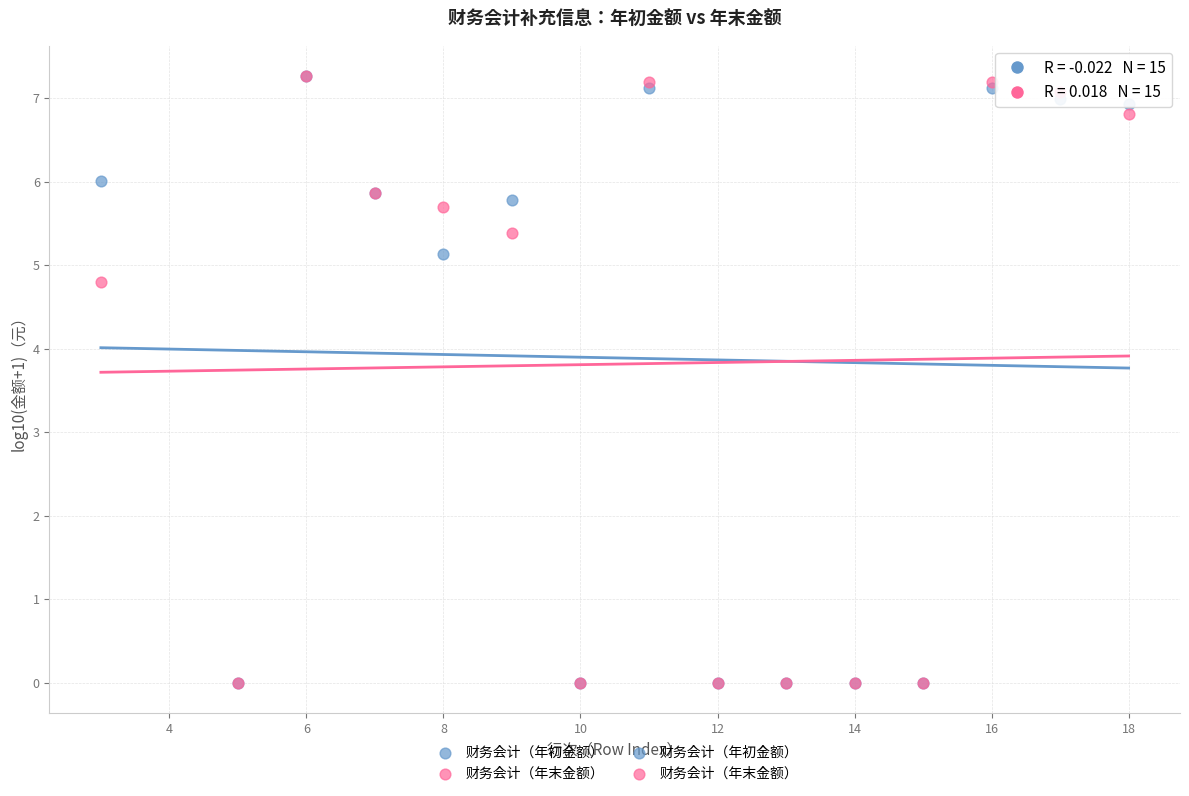

Across all series, what Y value is closest to 3?

4.8